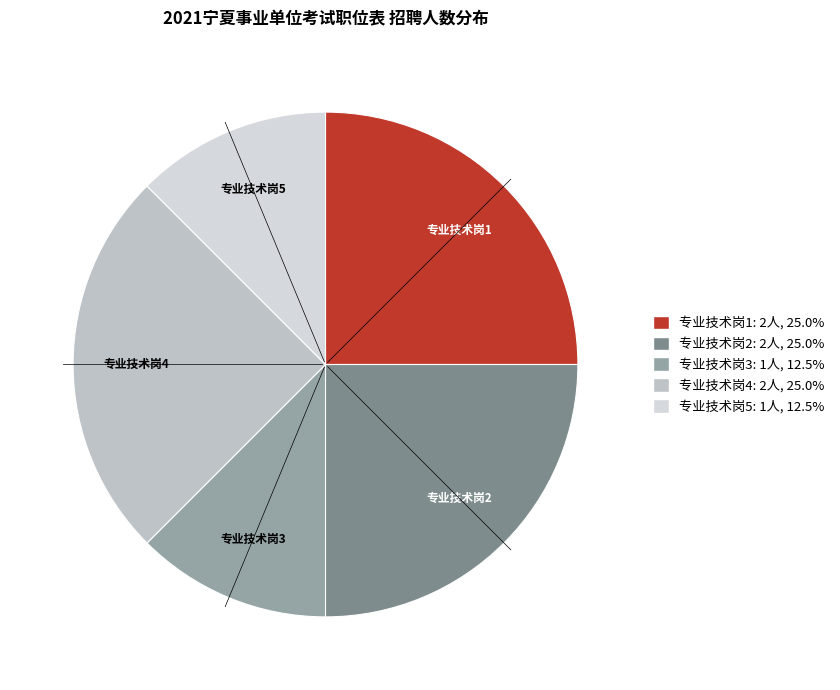

Is 专业技术岗5 the majority of the pie?

No